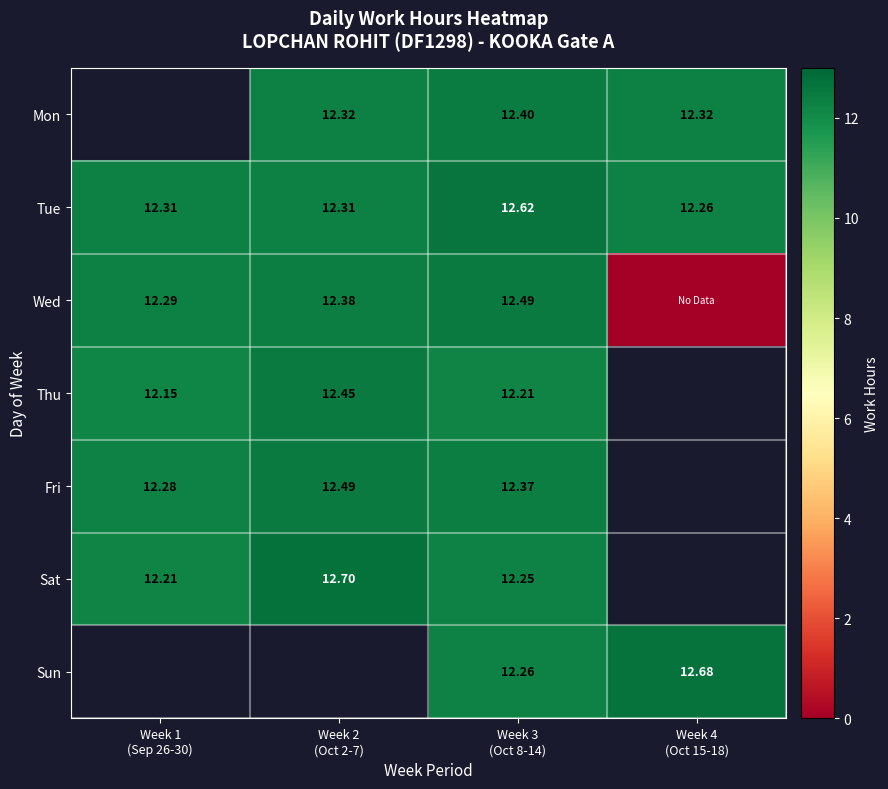

Which series has the largest range (max minus min)?

Wed